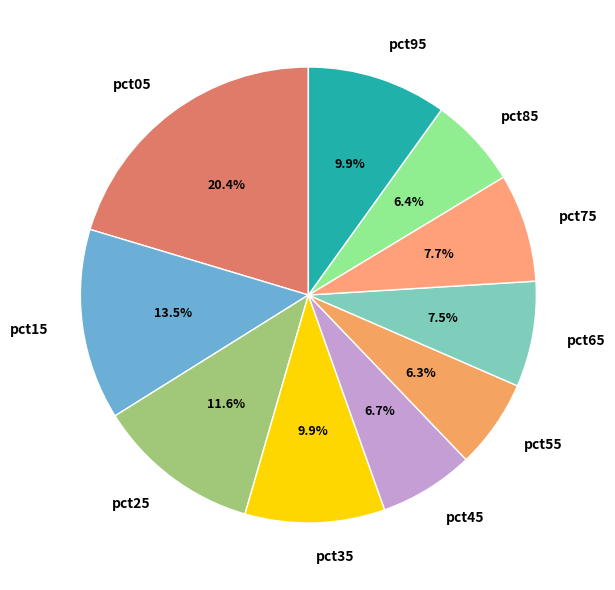

Is pct65 the majority of the pie?

No